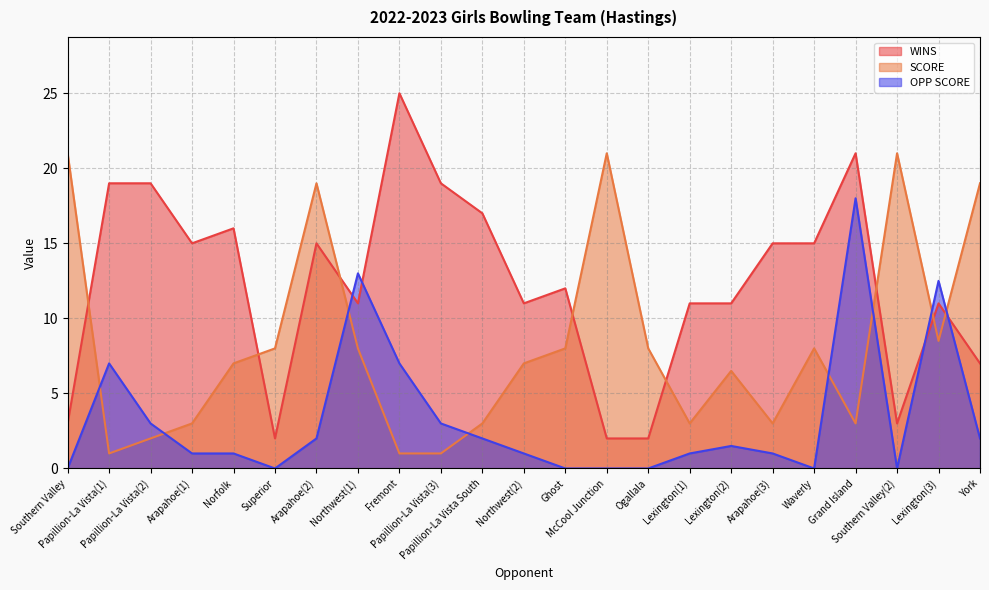

Rank the series by their maximum value, from highest to lowest.

WINS, SCORE, OPP SCORE